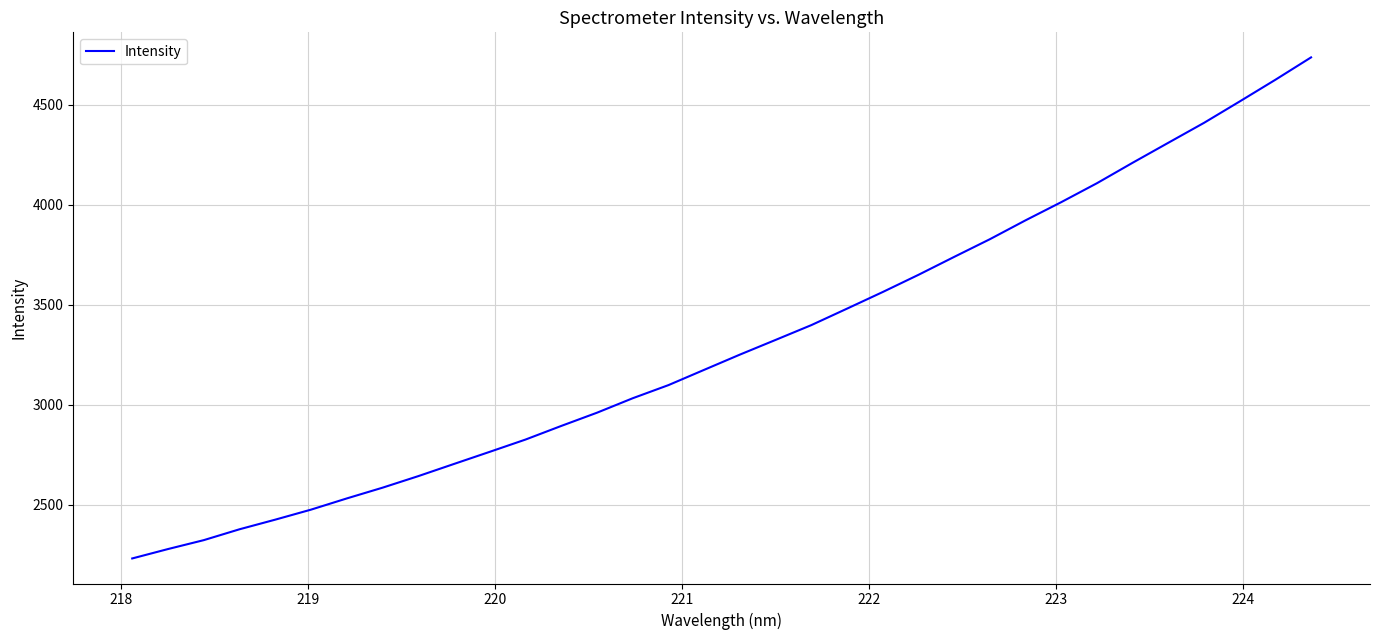

What is the minimum value shown in the chart?

2231.1